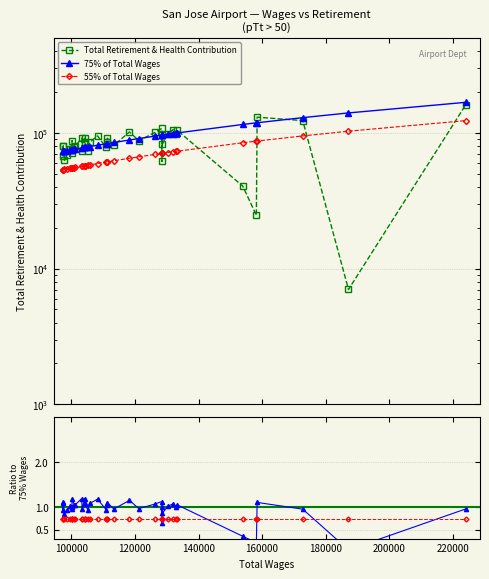

How many interior local valleys does the Total Retirement & Health Contribution series have?

14